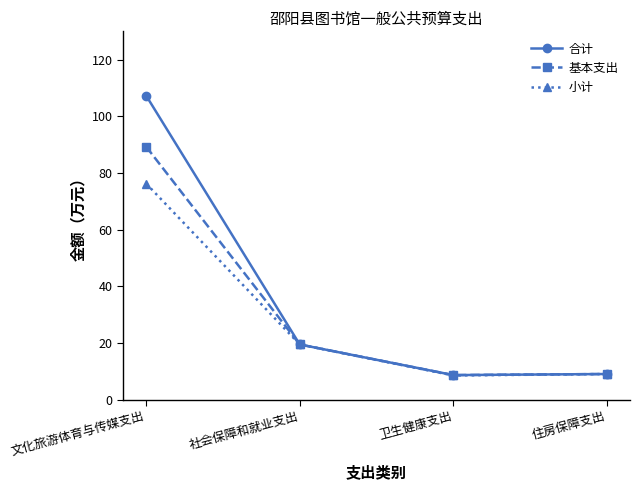

What is the value of the 小计 point at the 2nd from the left?

19.5